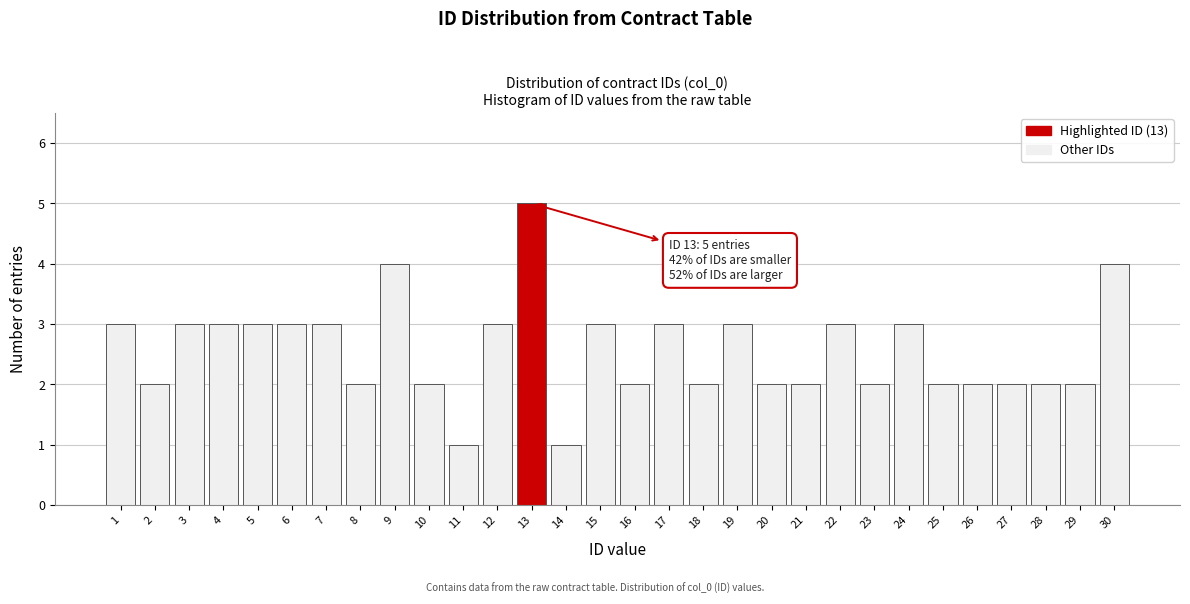

Reading right to left, what are all the values shown in this chart?

30=4	29=2	28=2	27=2	26=2	25=2	24=3	23=2	22=3	21=2	20=2	19=3	18=2	17=3	16=2	15=3	14=1	13=5	12=3	11=1	10=2	9=4	8=2	7=3	6=3	5=3	4=3	3=3	2=2	1=3